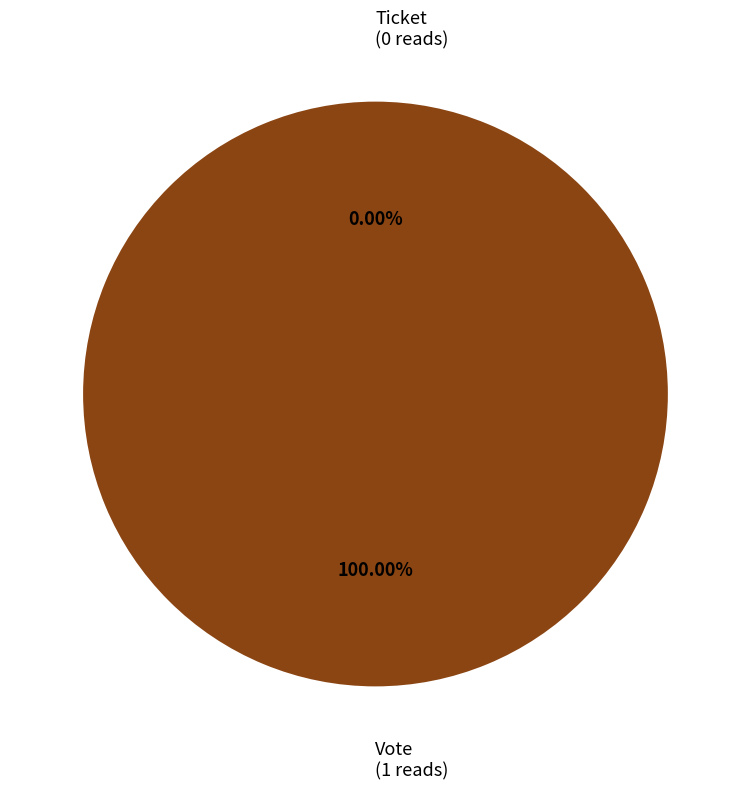

Combined, do Vote and Ticket account for over 50%?

Yes